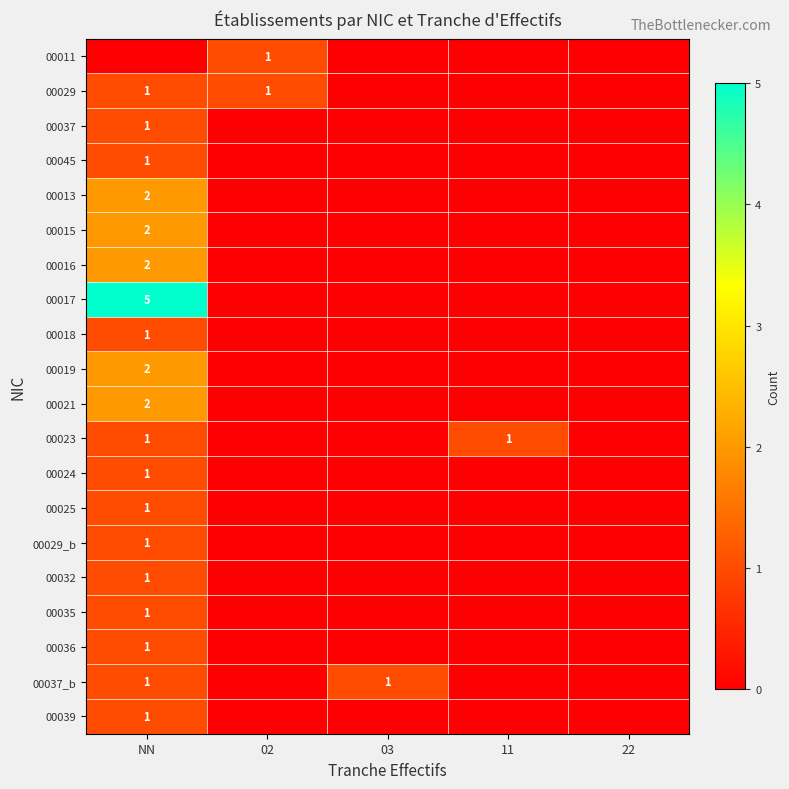

Which has a higher value, 11 or 02?

02